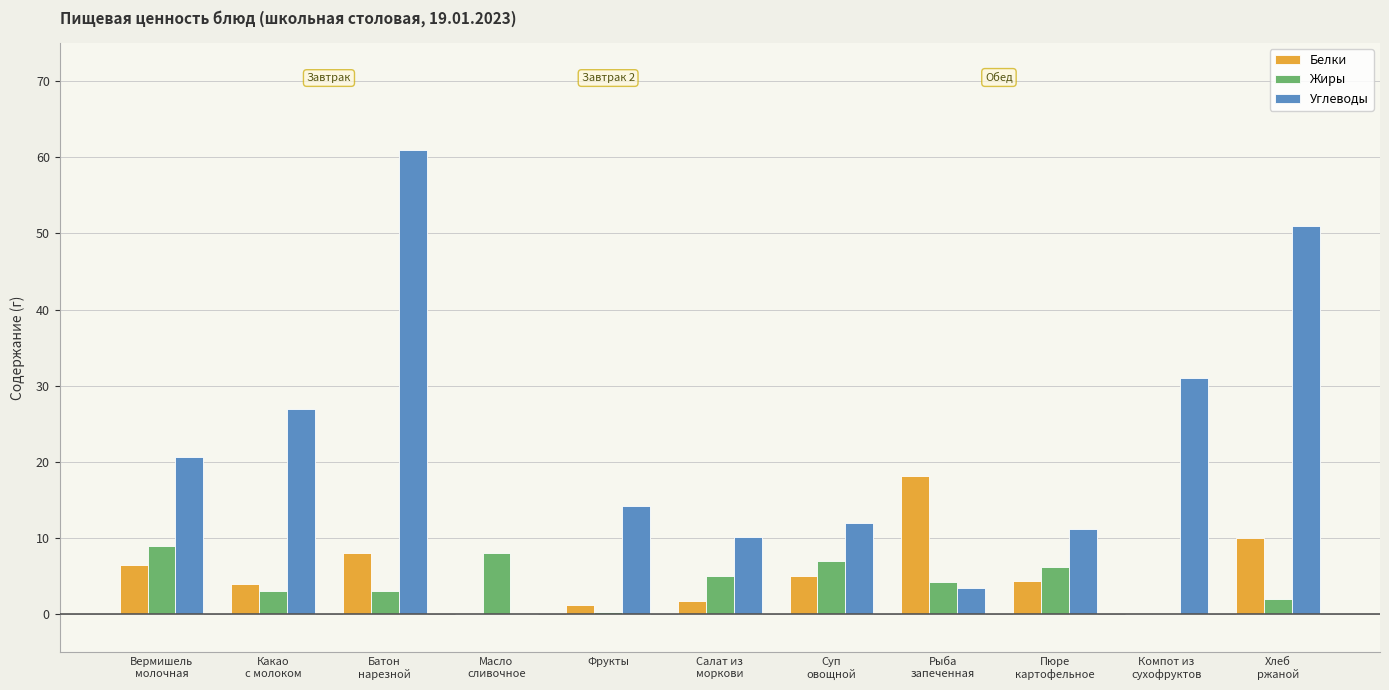

Which series has the largest total across all categories?

Углеводы